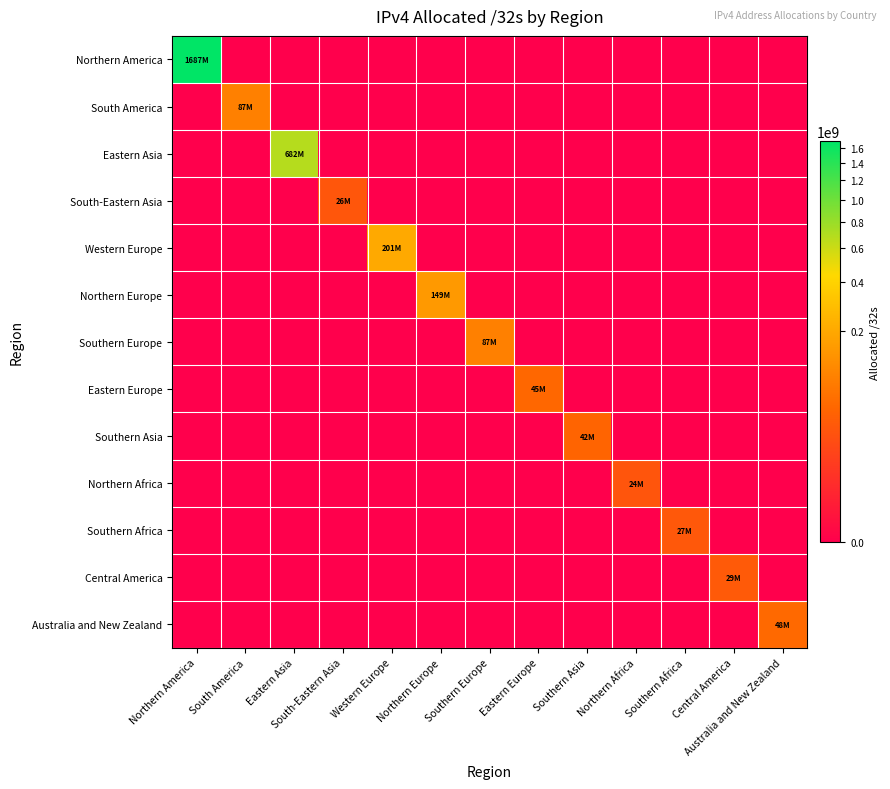

List the series in order of their peak value, lowest first.

Northern Africa, South-Eastern Asia, Southern Africa, Central America, Southern Asia, Eastern Europe, Australia and New Zealand, Southern Europe, South America, Northern Europe, Western Europe, Eastern Asia, Northern America